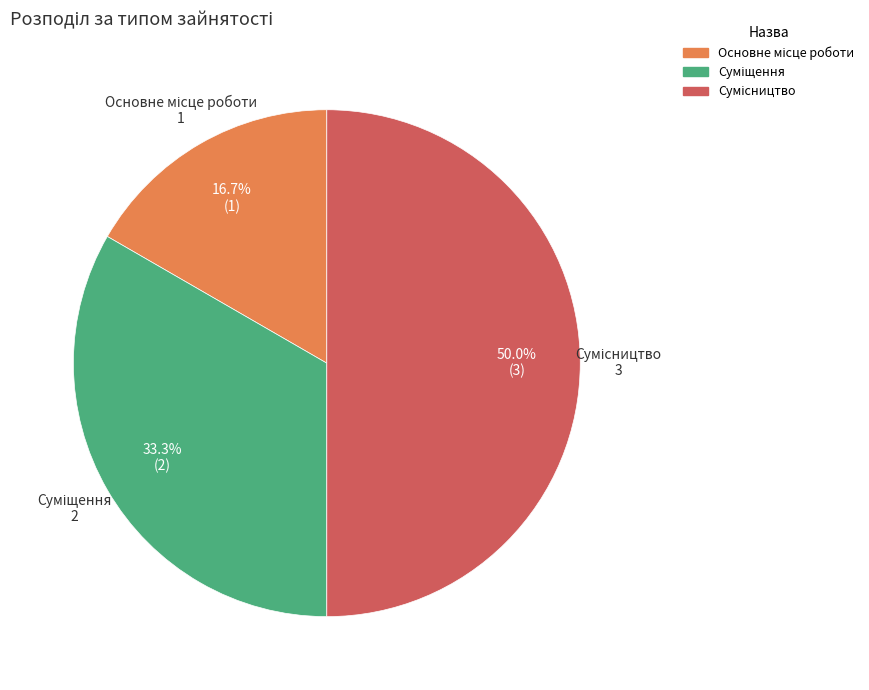

What percentage is the Суміщення slice, to the nearest percent?

33%